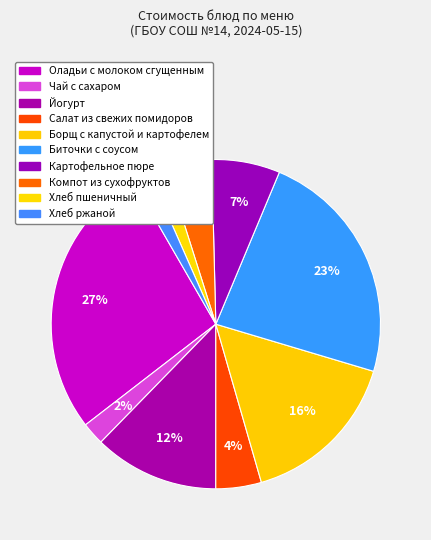

To the nearest percent, what portion does Йогурт represent?

12%